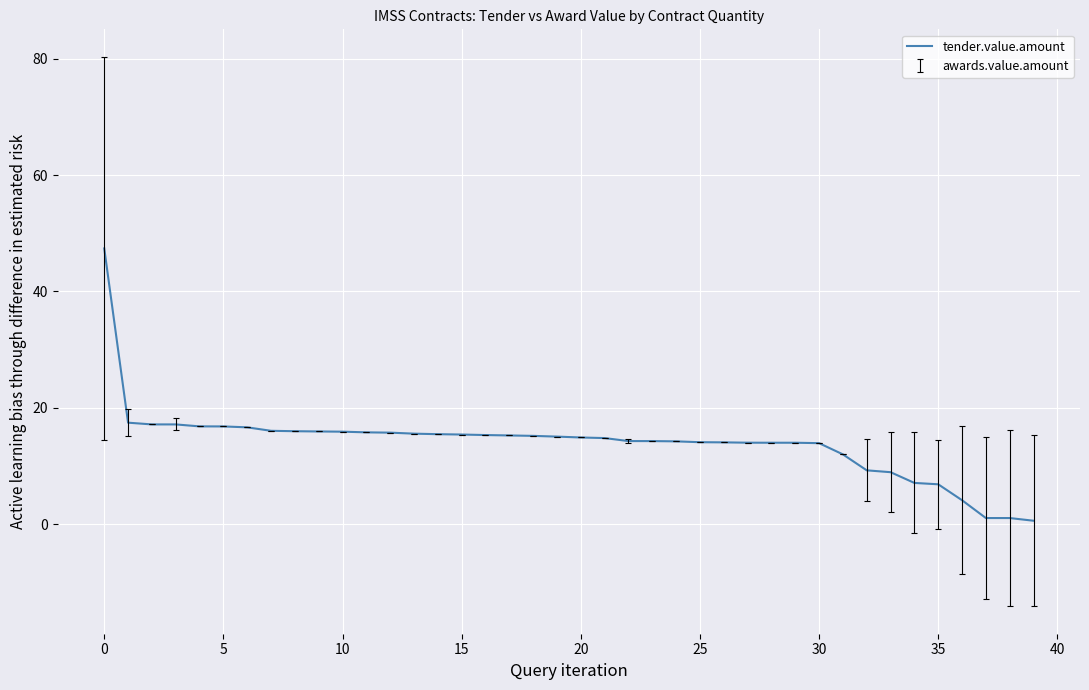

What is the difference between the maximum and minimum values?

46.8